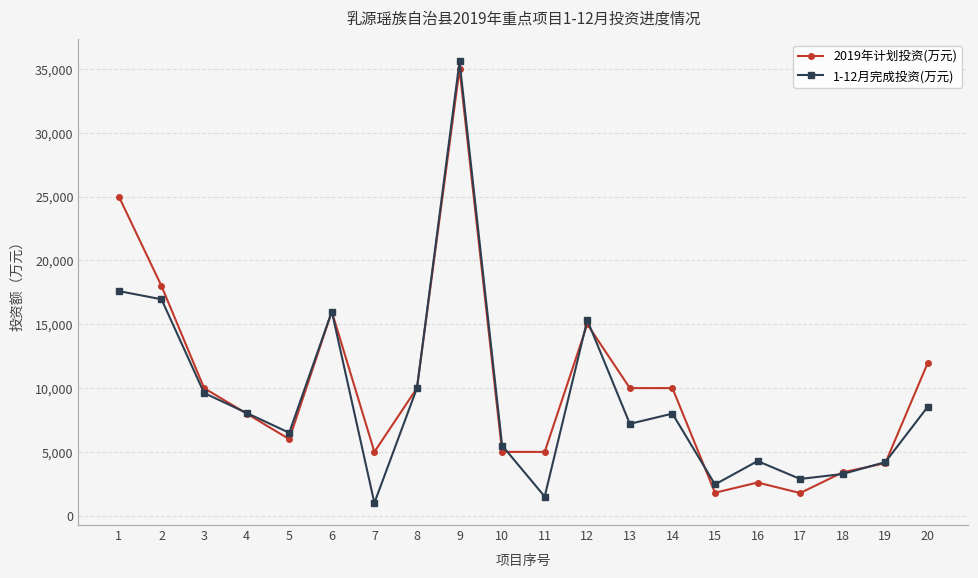

Which series has the widest spread of values?

1-12月完成投资(万元)